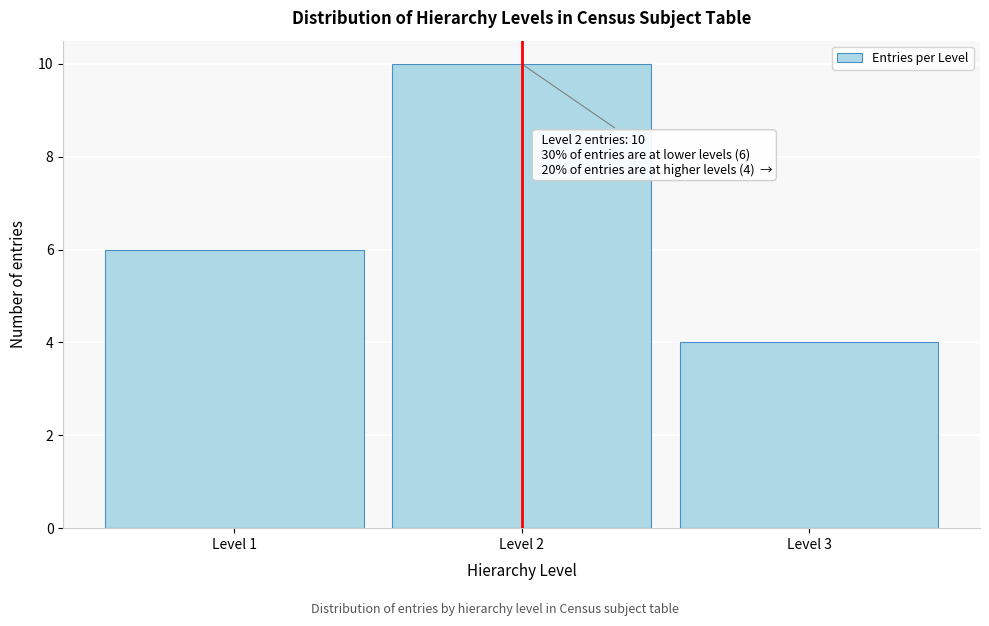

Reading right to left, what are all the values shown in this chart?

Level 3=4	Level 2=10	Level 1=6